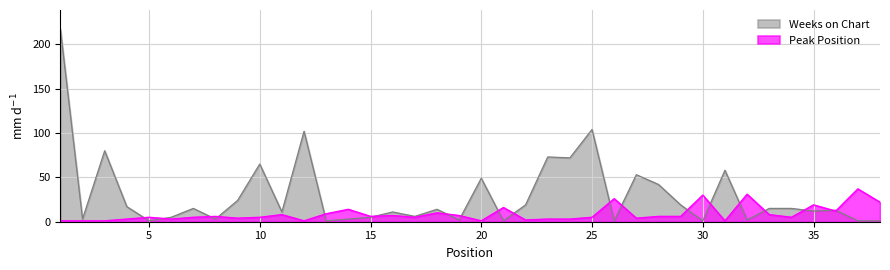

Where is Peak Position nearest to the value 19?

35